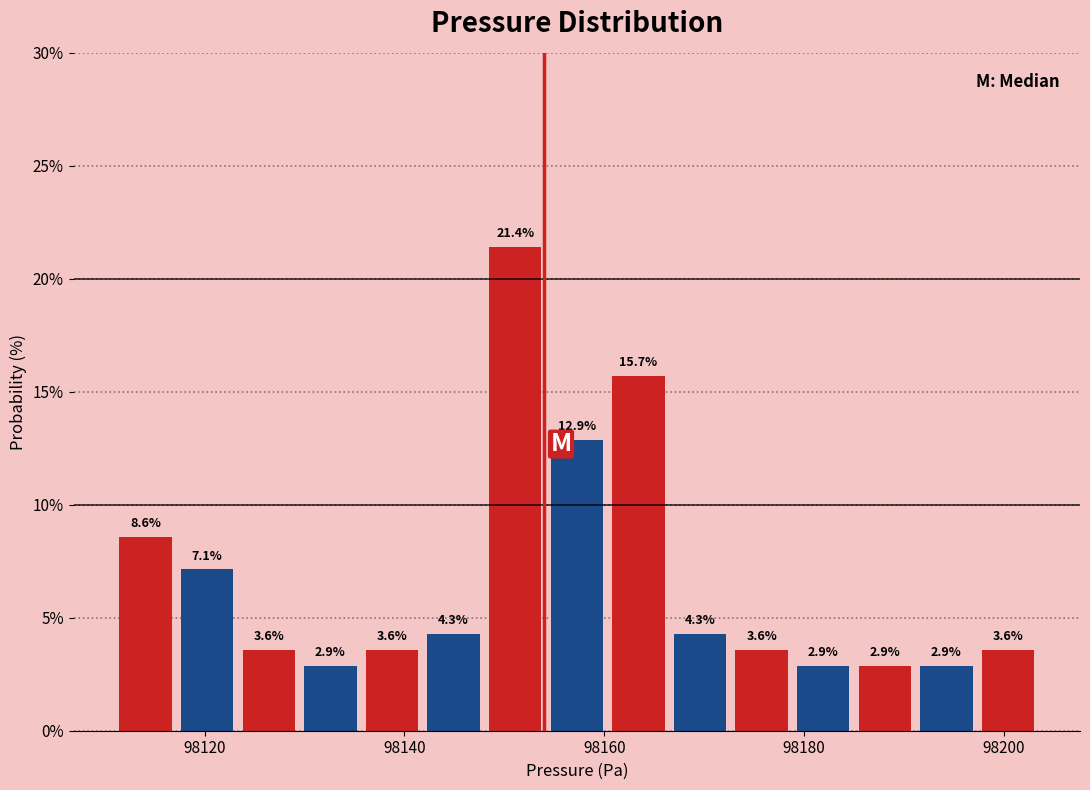

Around what value on the x-axis is the tallest bar? Give the approximate position of its centre, as read against the axis.

98152